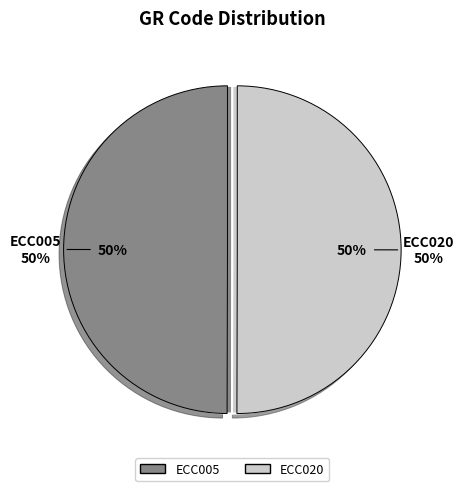

Is there a majority slice in this chart?

Yes